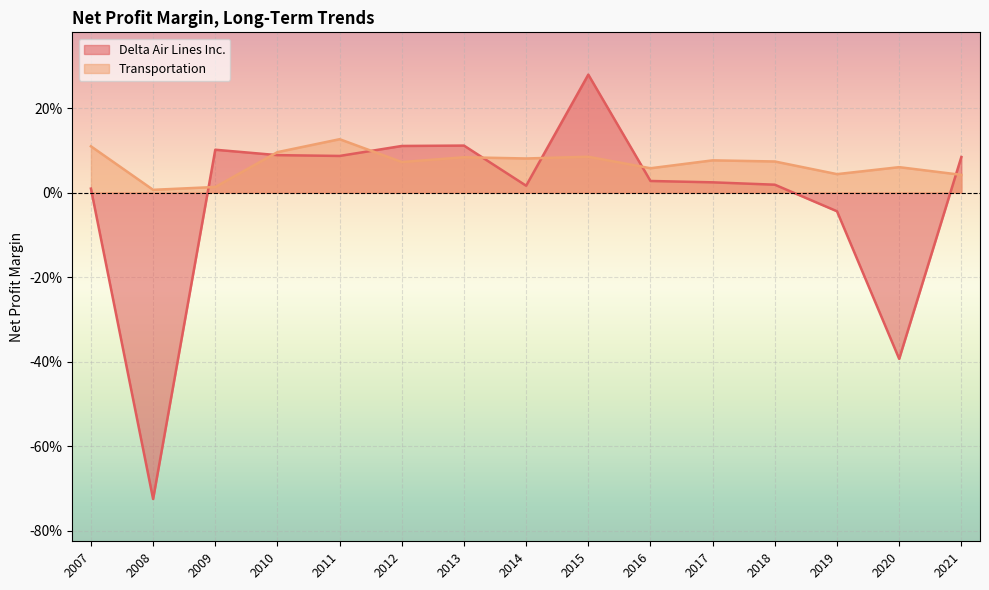

The value of Delta Air Lines Inc. at 2015 is 0.3. True or false?

True